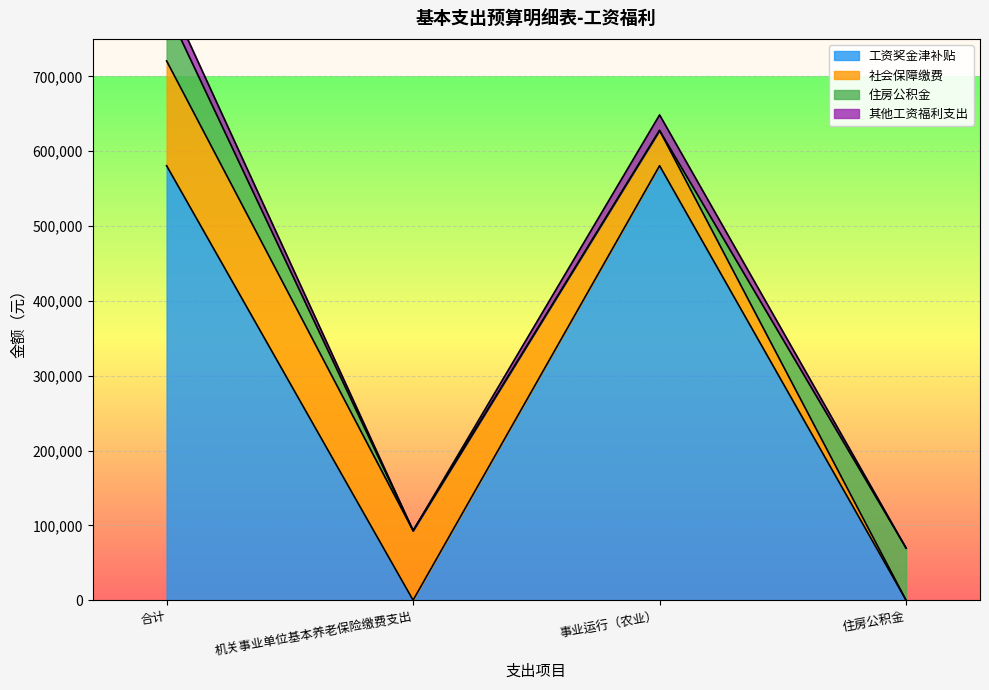

What is the label of the 4th point from the left?

住房公积金